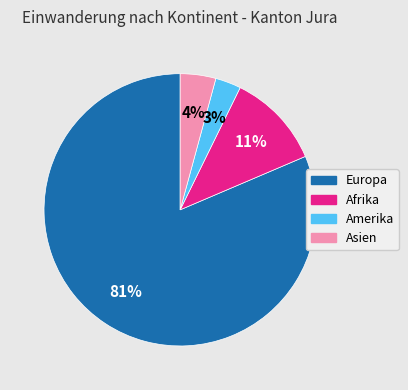

Rank the categories by value from lowest to highest.

Amerika, Asien, Afrika, Europa